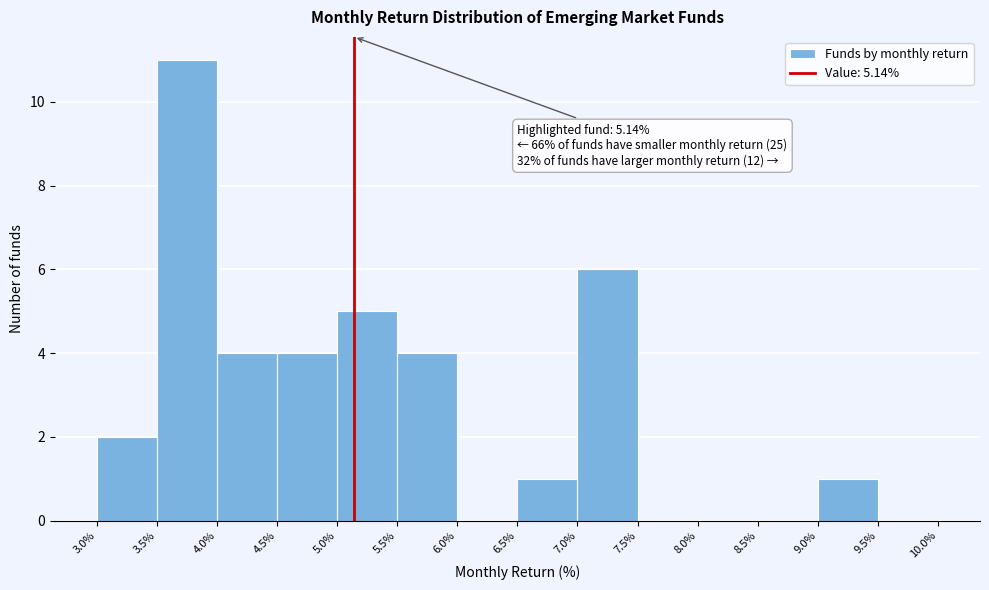

Which range on the x-axis has the tallest bar?

3.5% to 4.0%